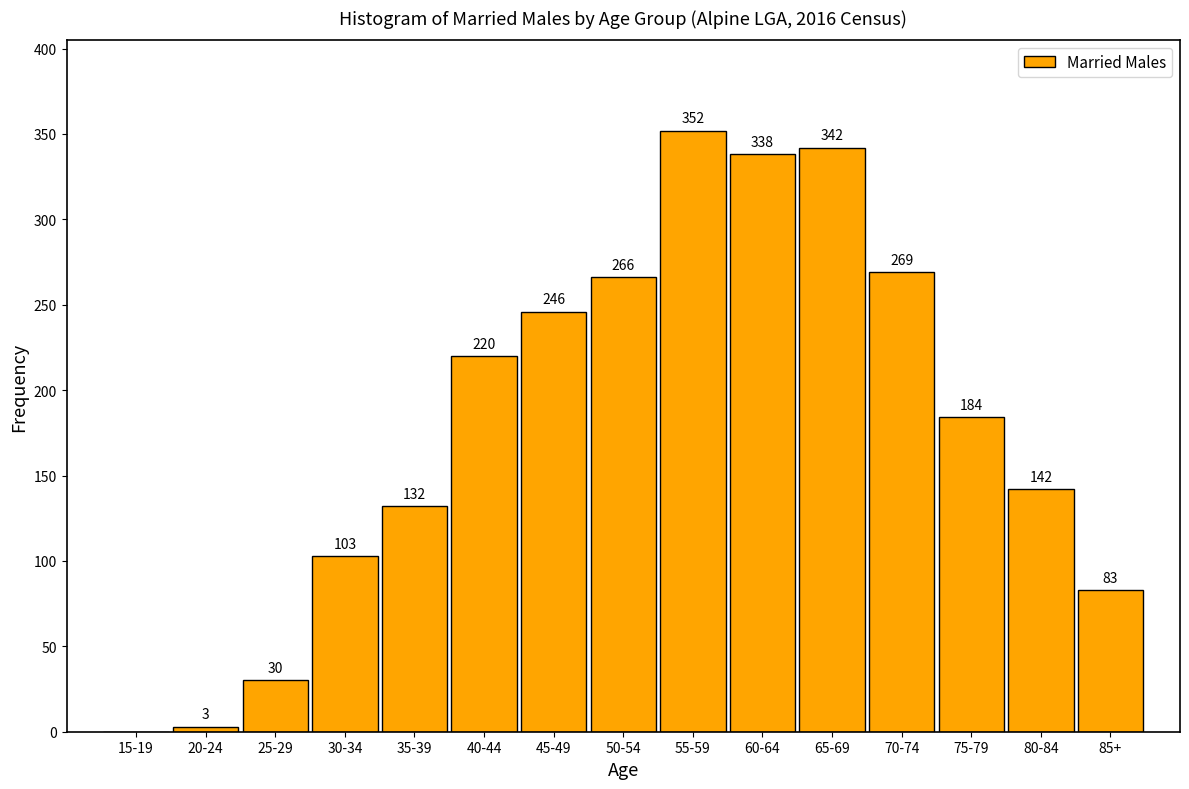

Reading left to right, list all the values displayed in this chart.

15-19=0	20-24=3	25-29=30	30-34=103	35-39=132	40-44=220	45-49=246	50-54=266	55-59=352	60-64=338	65-69=342	70-74=269	75-79=184	80-84=142	85+=83